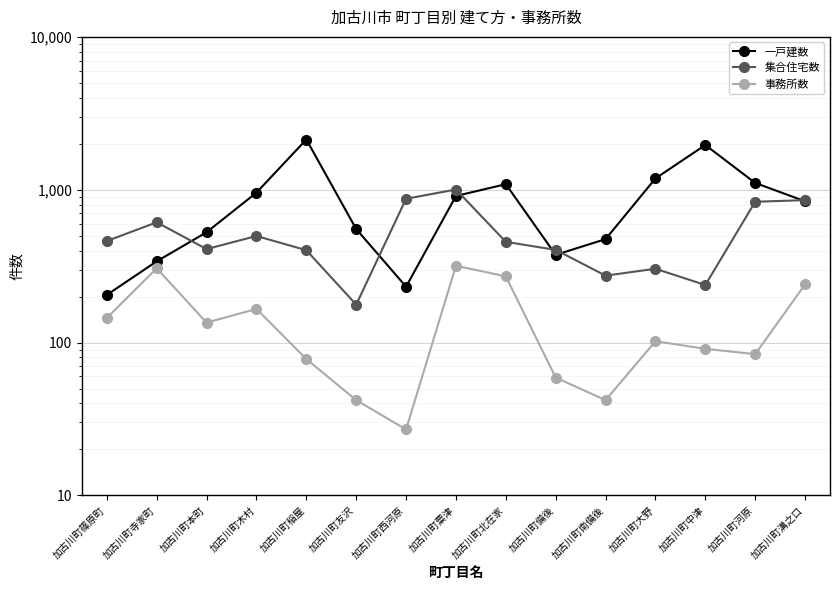

Is this an area chart (filled region under the line)?

No